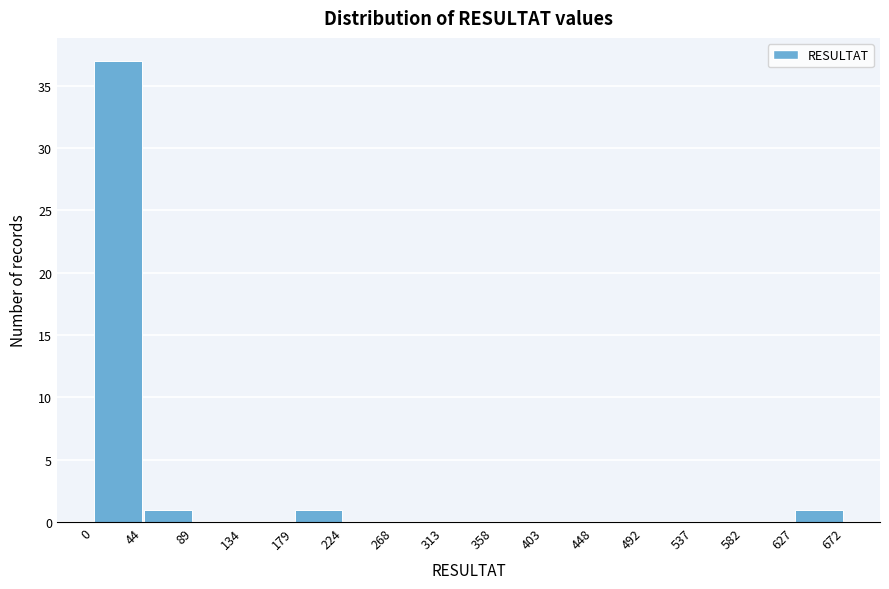

Reading left to right, transcribe this chart: for each bar, give the range it covers on the x-axis and its height. The values are not printed on the chart, so give them approximately, as read against the axis.

0 to 44: 37
44 to 89: 1
89 to 134: 0
134 to 179: 0
179 to 224: 1
224 to 268: 0
268 to 313: 0
313 to 358: 0
358 to 403: 0
403 to 448: 0
448 to 492: 0
492 to 537: 0
537 to 582: 0
582 to 627: 0
627 to 672: 1